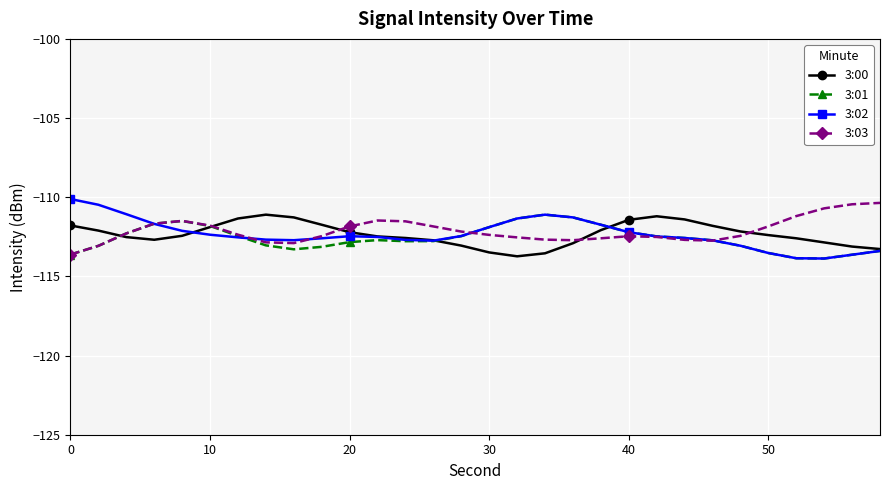

What is the maximum value shown in the chart?

-110.1